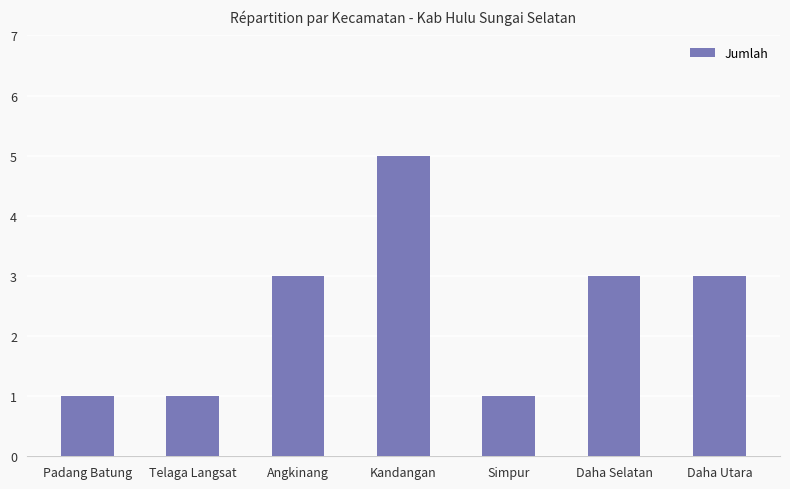

Which category has the highest value across all series?

Kandangan